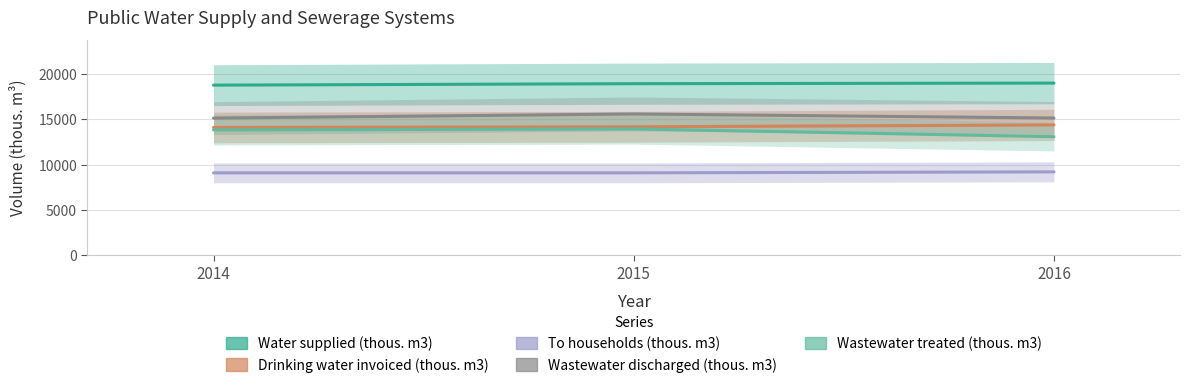

At how many categories does at least one series exceed 16244?

3